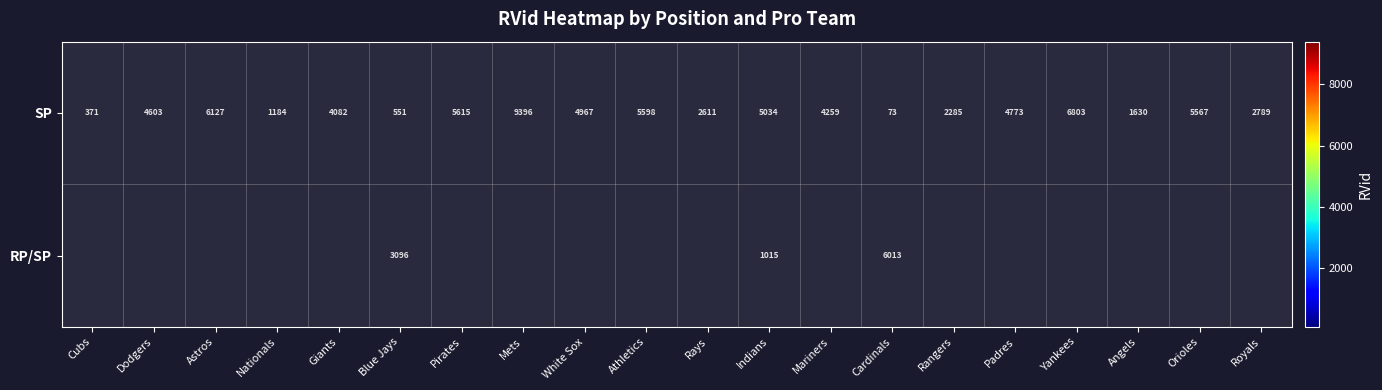

What value does the SP series have at Yankees, to the nearest 50?

6800